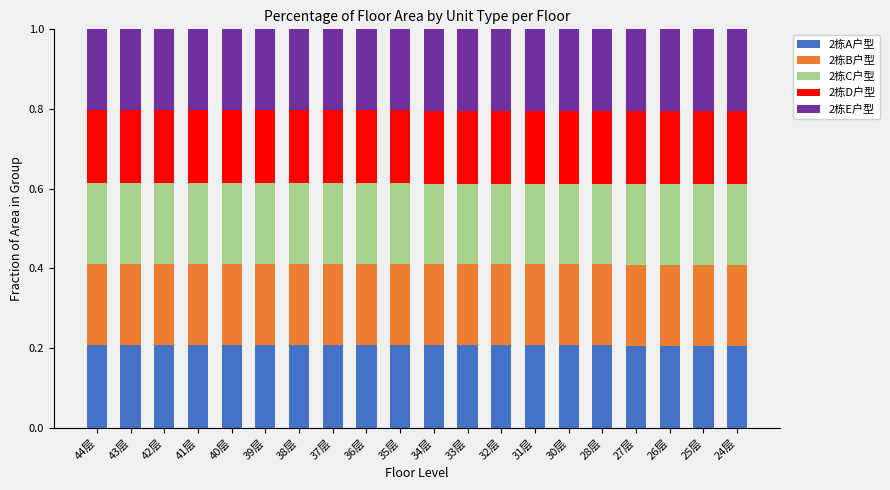

What is the total value across all series at 39层?

1.0